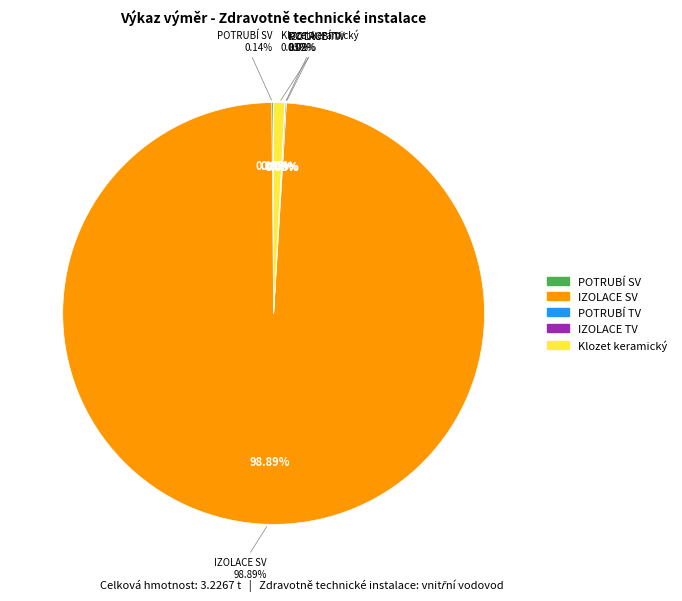

What portion of the pie excludes IZOLACE SV?

1.1%